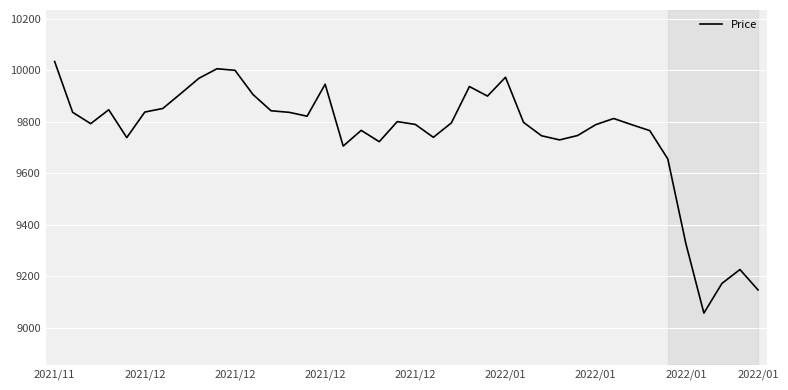

What is the maximum value shown in the chart?

10033